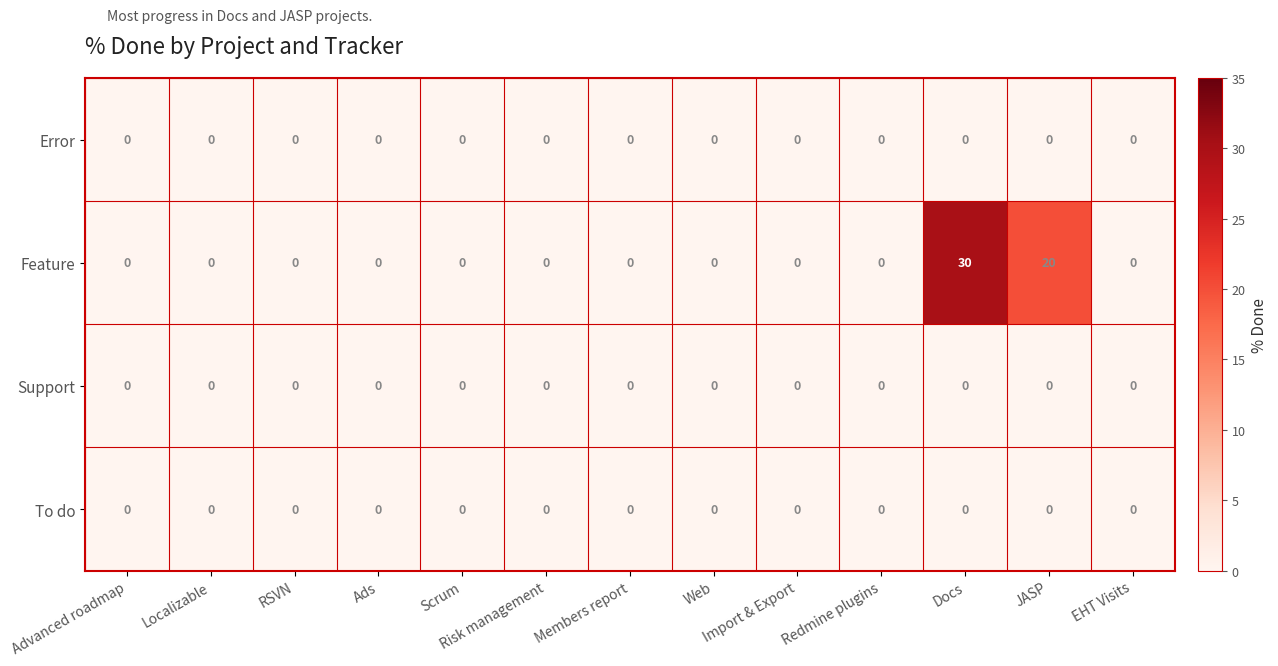

Which series has the largest range (max minus min)?

Feature